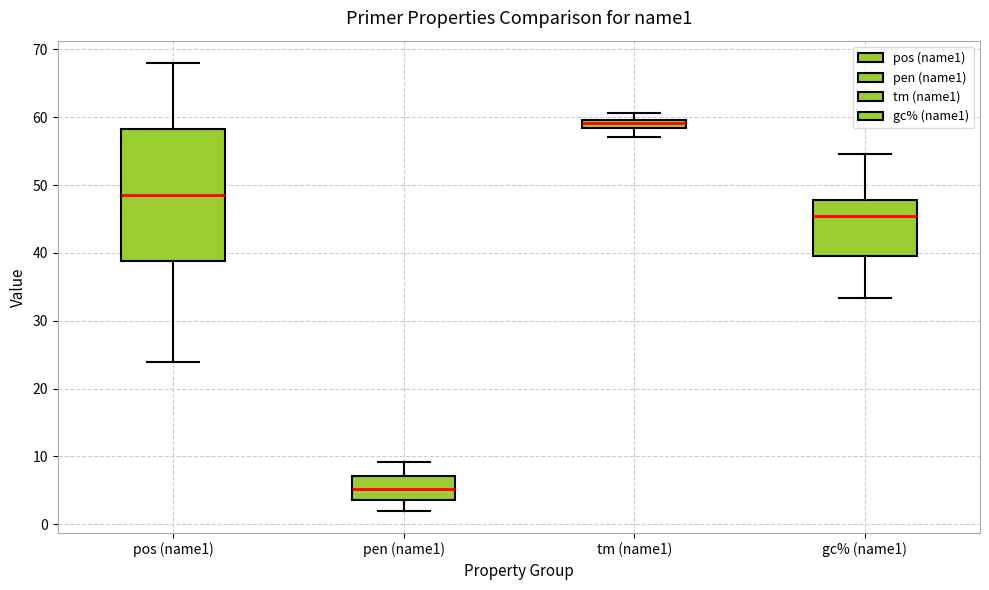

Which box is the tallest, from its lower edge to its upper edge?

pos (name1)